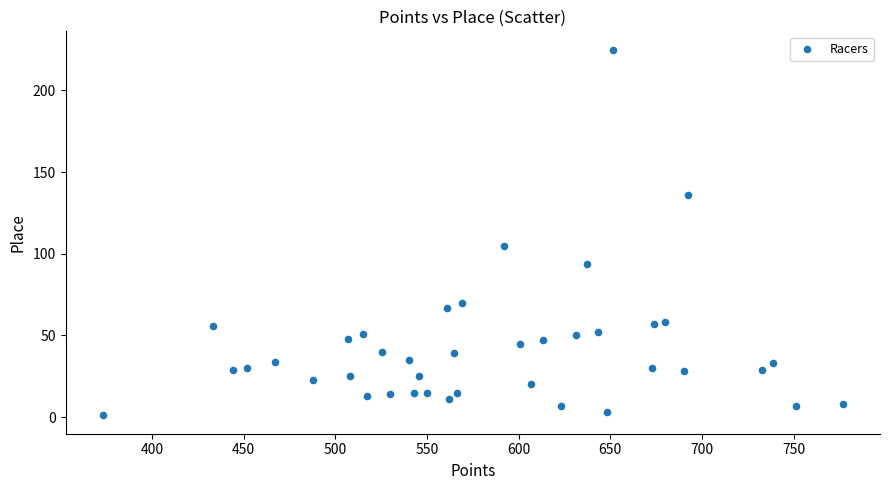

What Y value in the scatter plot is closest to 113?

105